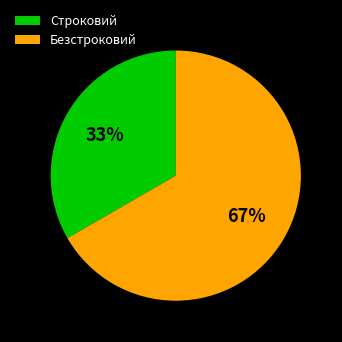

True or false: Безстроковий accounts for 75% of the total.

False